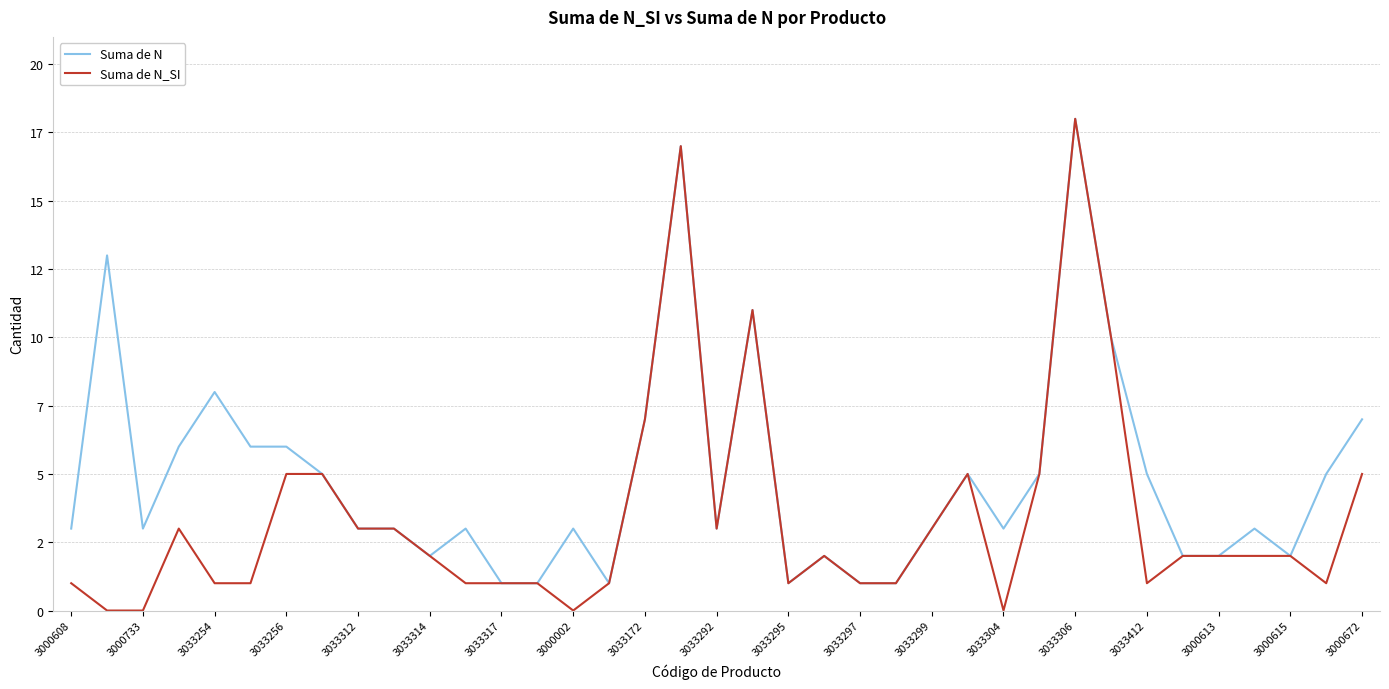

At how many categories does at least one series exceed 16?

2